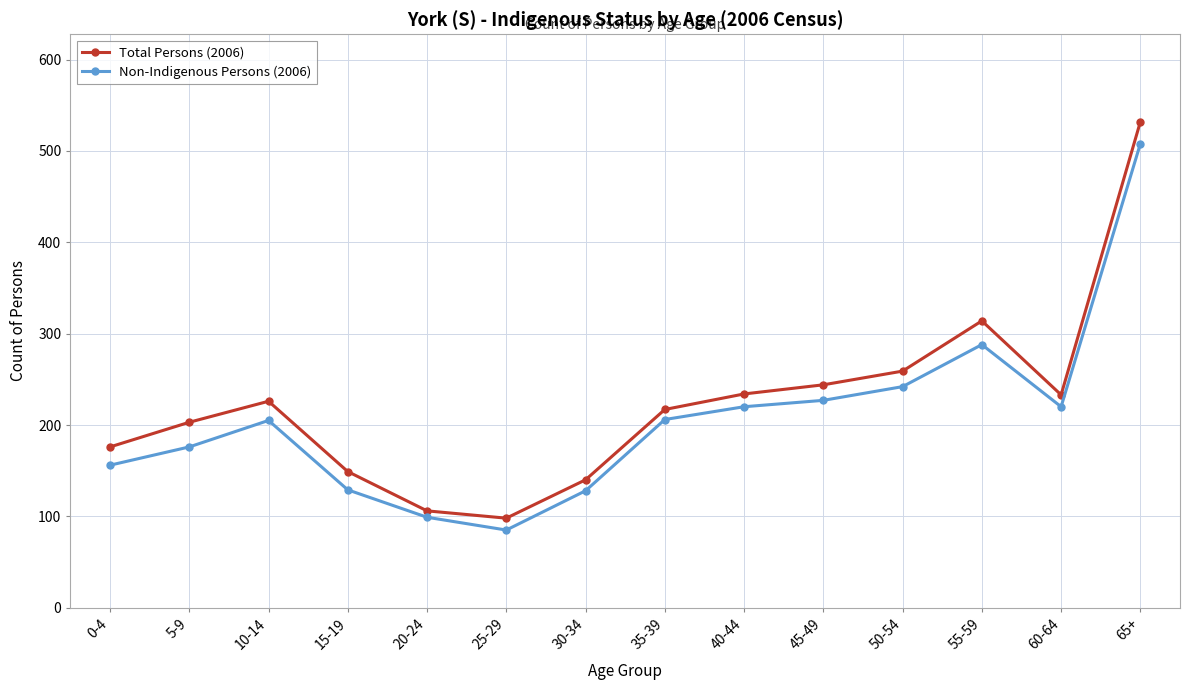

How many series are shown in this chart?

2